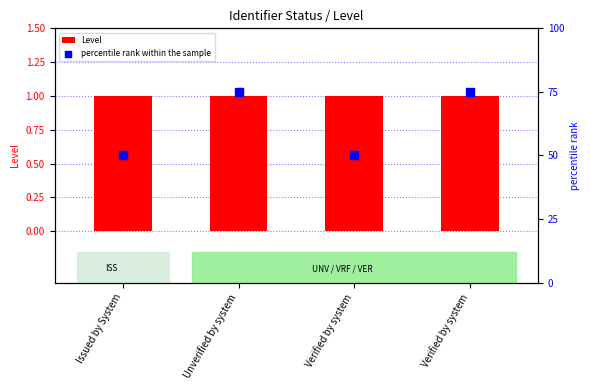

What are all the series names shown in the legend?

Level, percentile rank within the sample